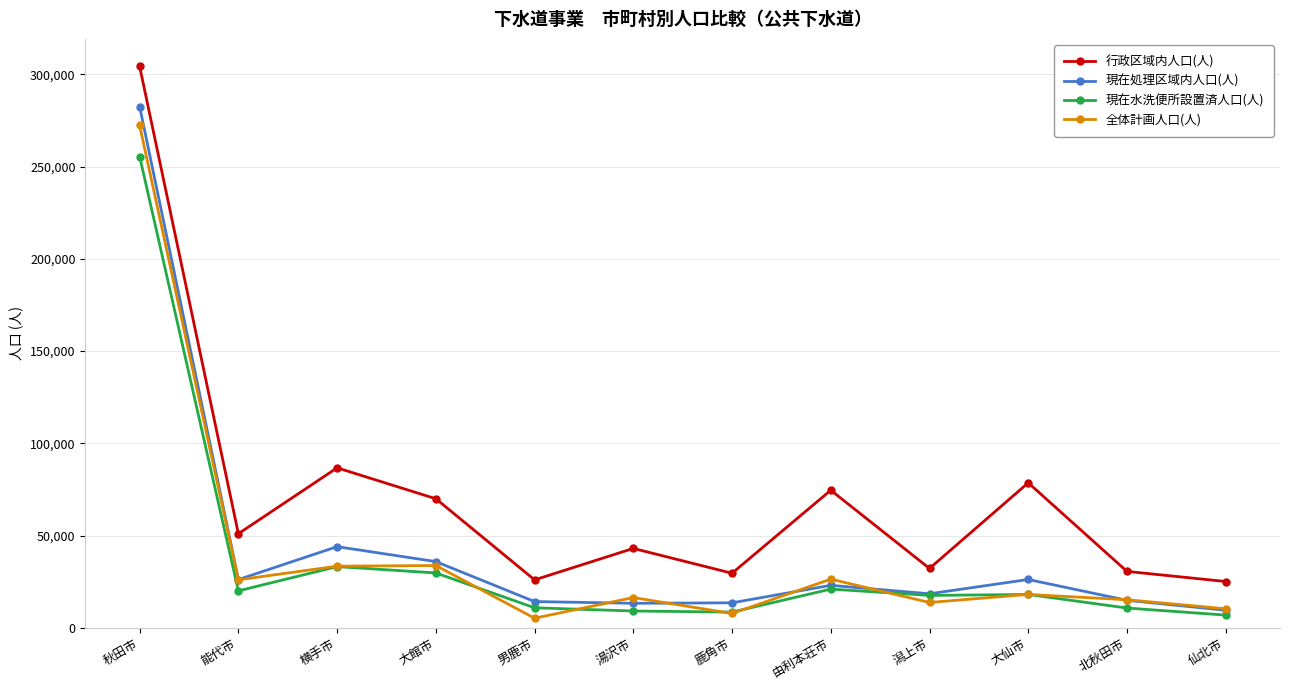

What is the greatest value displayed?

304334